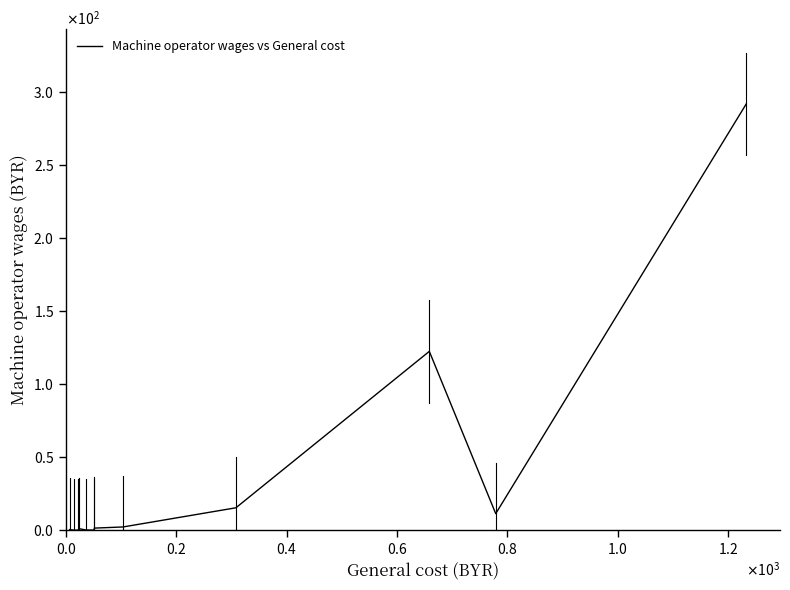

Does the chart have visible grid lines?

No